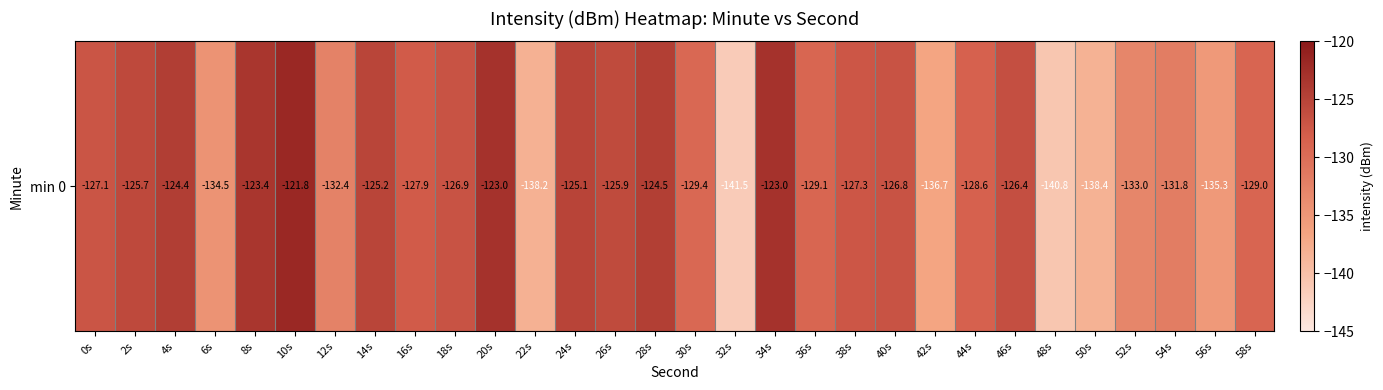

What is the change in value from 14s to 22s?

-13.0